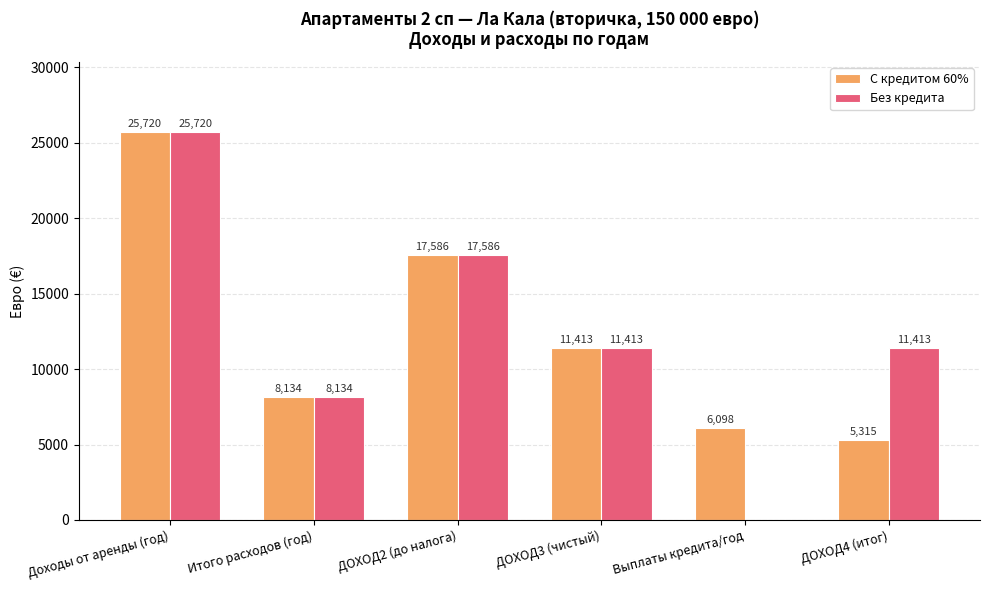

At which label does Без кредита first exceed 11413?

Доходы от аренды (год)